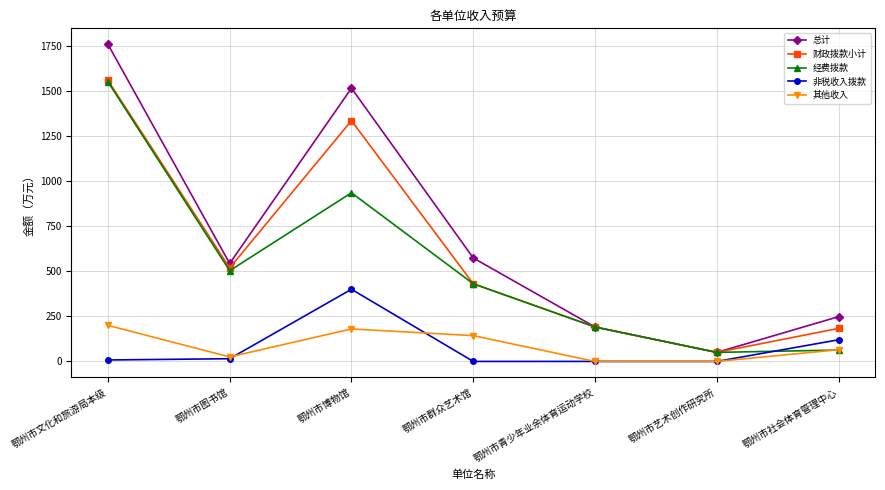

Between 鄂州市群众艺术馆 and 鄂州市艺术创作研究所, which series saw the biggest shift?

总计